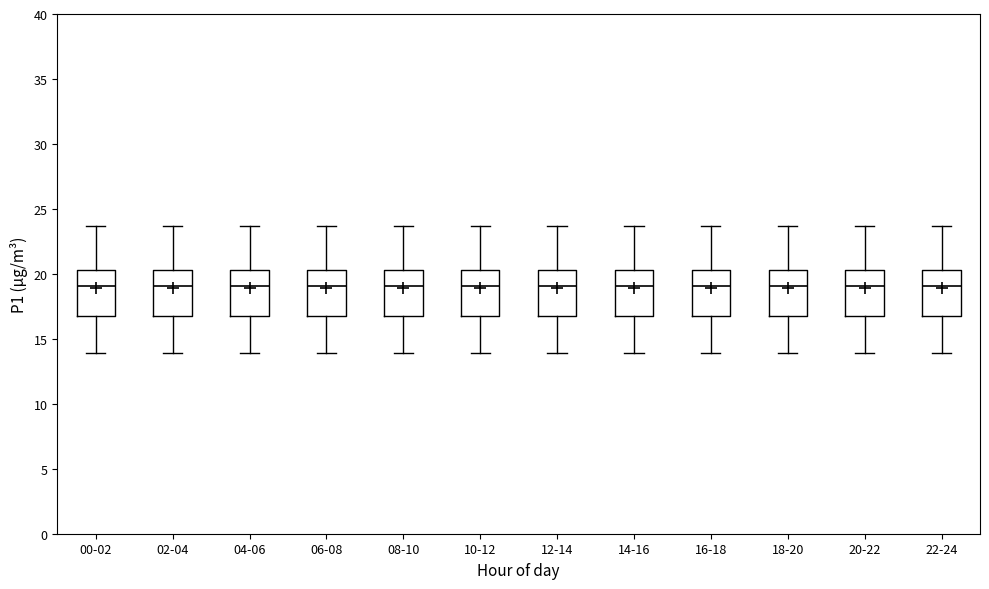

Reading left to right, read every box against the y-axis: the position of its median line, the range the box covers, and the ends of its whiskers. The values are not printed on the chart, so give them approximately, as read against the axis.

00-02: median 19.0, box 17.0 to 20.5, whiskers 14.0 to 23.5
02-04: median 19.0, box 17.0 to 20.5, whiskers 14.0 to 23.5
04-06: median 19.0, box 17.0 to 20.5, whiskers 14.0 to 23.5
06-08: median 19.0, box 17.0 to 20.5, whiskers 14.0 to 23.5
08-10: median 19.0, box 17.0 to 20.5, whiskers 14.0 to 23.5
10-12: median 19.0, box 17.0 to 20.5, whiskers 14.0 to 23.5
12-14: median 19.0, box 17.0 to 20.5, whiskers 14.0 to 23.5
14-16: median 19.0, box 17.0 to 20.5, whiskers 14.0 to 23.5
16-18: median 19.0, box 17.0 to 20.5, whiskers 14.0 to 23.5
18-20: median 19.0, box 17.0 to 20.5, whiskers 14.0 to 23.5
20-22: median 19.0, box 17.0 to 20.5, whiskers 14.0 to 23.5
22-24: median 19.0, box 17.0 to 20.5, whiskers 14.0 to 23.5